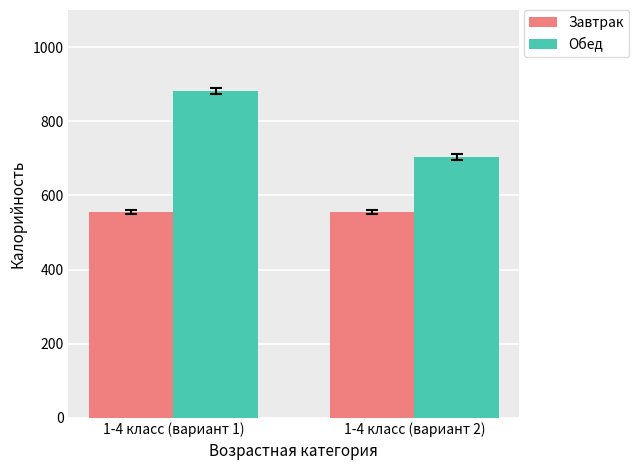

Which category has the highest value in the Обед series?

1-4 класс (вариант 1)